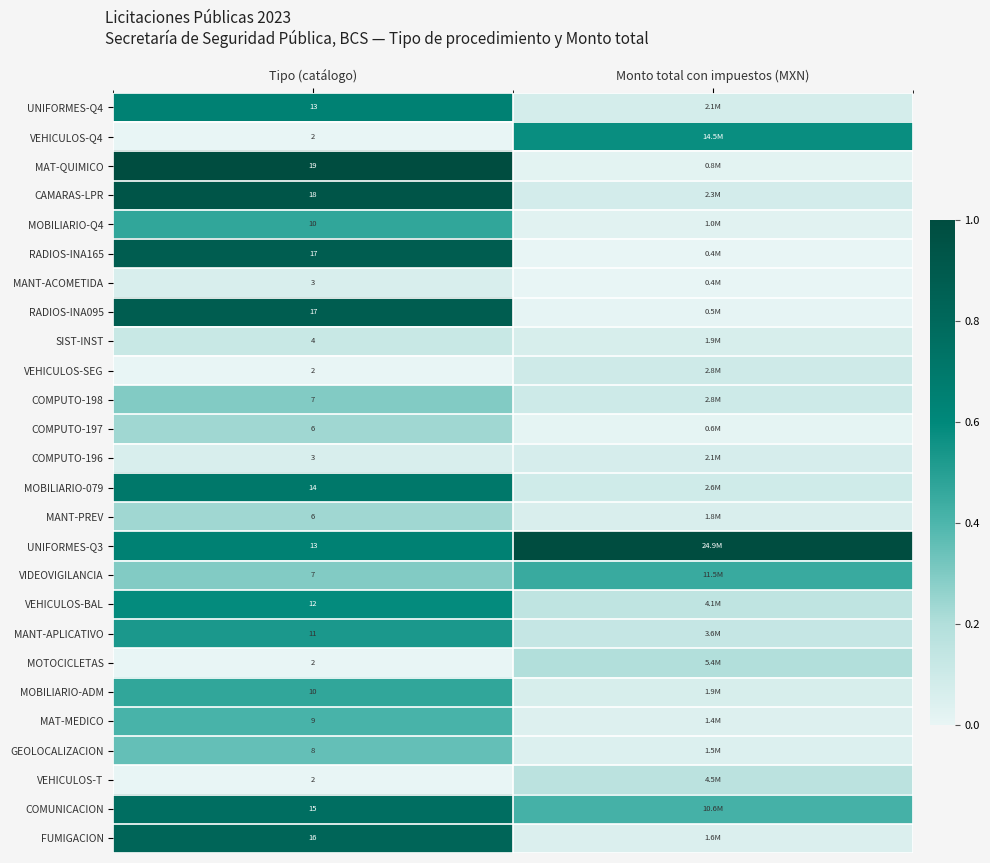

Is the value of SIST-INST at Tipo (catálogo) greater than the value of MAT-MEDICO at Tipo (catálogo)?

No